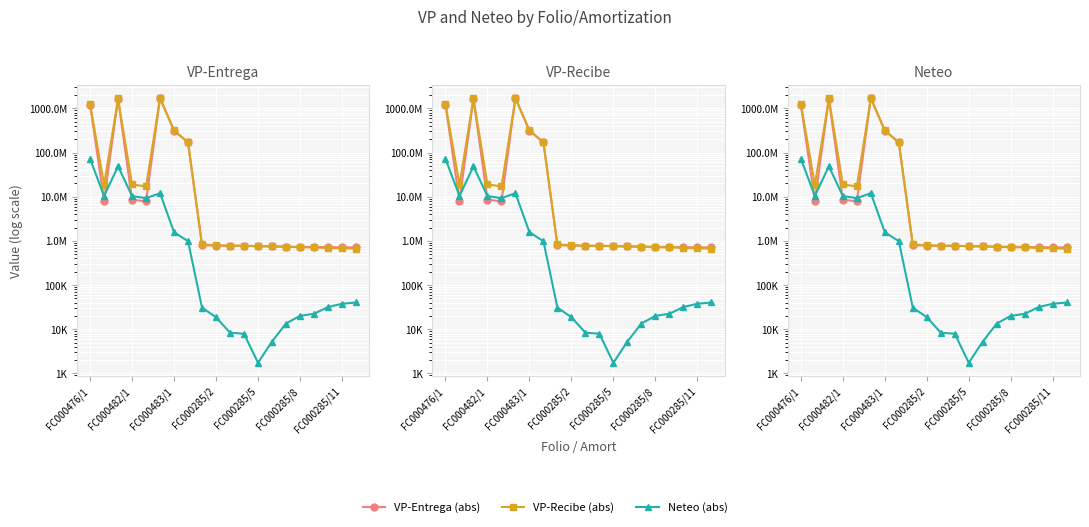

How many lines are shown in the chart?

3